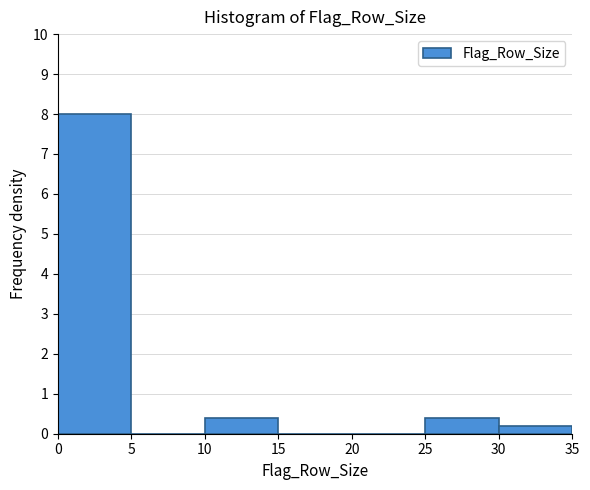

Which range on the x-axis has the tallest bar?

0 to 5